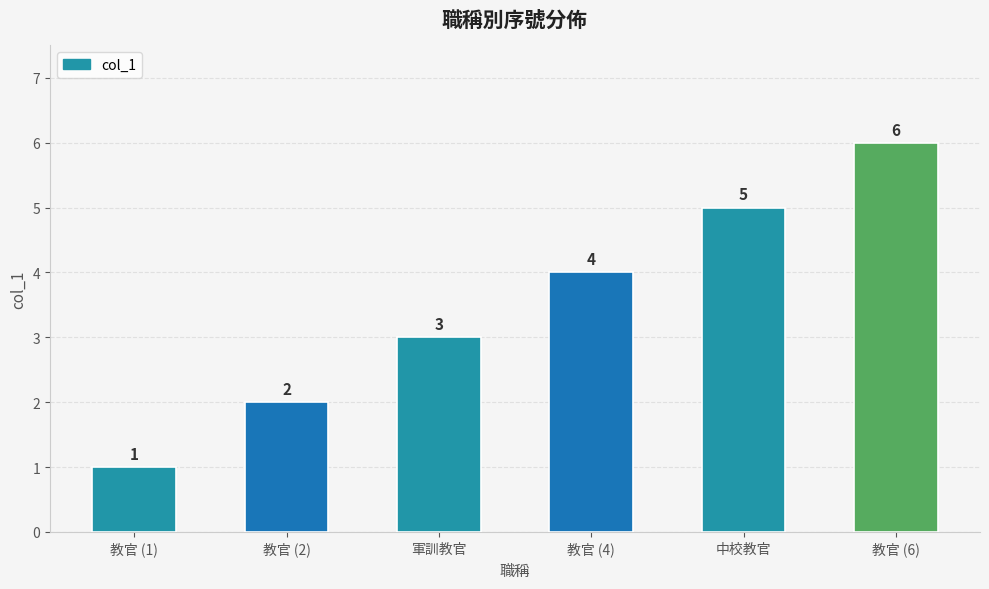

Reading right to left, list all the values displayed in this chart.

教官 (6)=6	中校教官=5	教官 (4)=4	軍訓教官=3	教官 (2)=2	教官 (1)=1